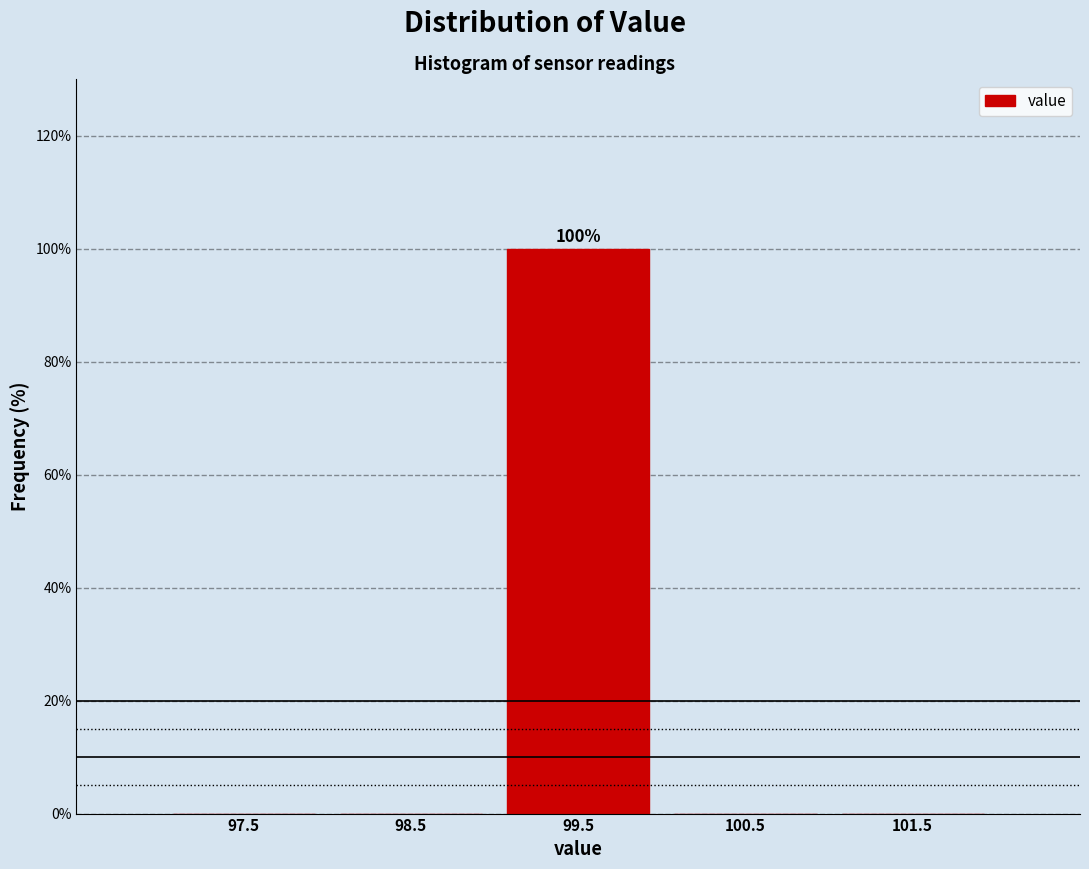

Over which range of the x-axis is the bar tallest?

99 to 100